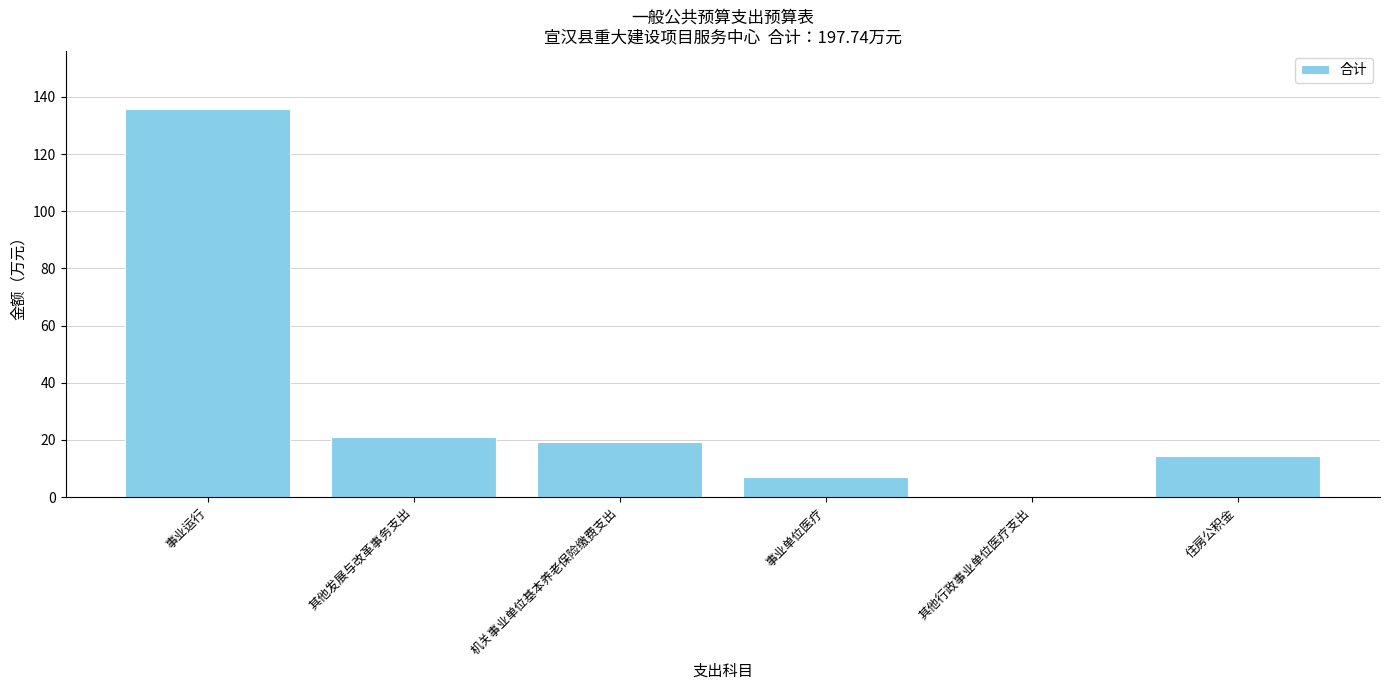

What is the greatest value displayed?

135.7